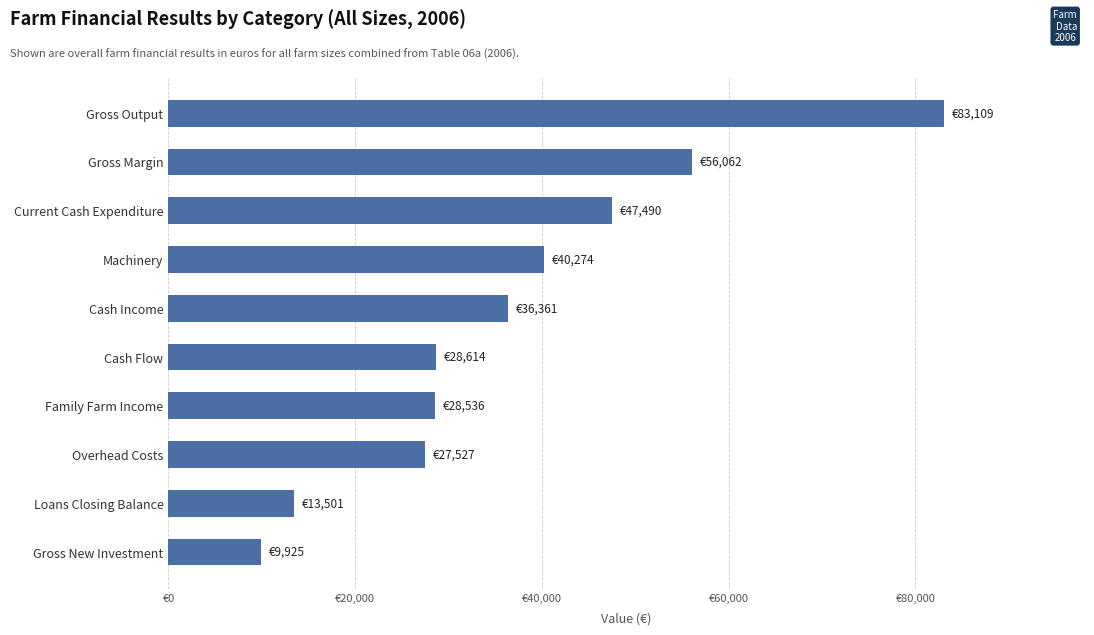

What is the smallest value displayed?

9925